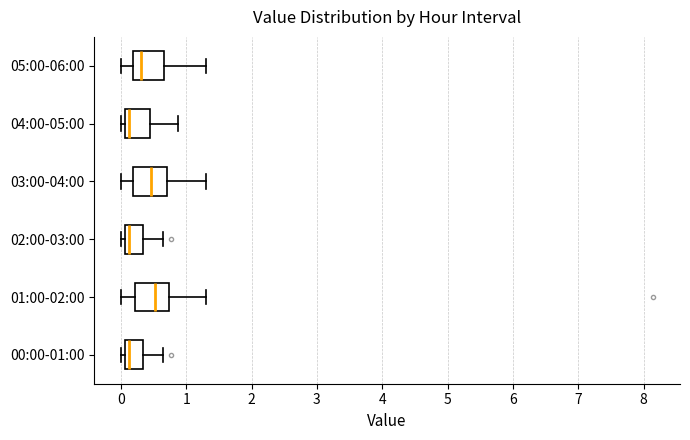

Reading bottom to top, read every box against the x-axis: the position of its median line, the range the box covers, and the ends of its whiskers. The values are not printed on the chart, so give them approximately, as read against the axis.

00:00-01:00: median 0.1 (just right of the box's left edge), box 0.1 to 0.3, whiskers 0.0 to 0.7
01:00-02:00: median 0.5, box 0.2 to 0.7, whiskers 0.0 to 1.3
02:00-03:00: median 0.1 (just right of the box's left edge), box 0.1 to 0.3, whiskers 0.0 to 0.7
03:00-04:00: median 0.5, box 0.2 to 0.7, whiskers 0.0 to 1.3
04:00-05:00: median 0.1 (just right of the box's left edge), box 0.1 to 0.4, whiskers 0.0 to 0.9
05:00-06:00: median 0.3, box 0.2 to 0.7, whiskers 0.0 to 1.3